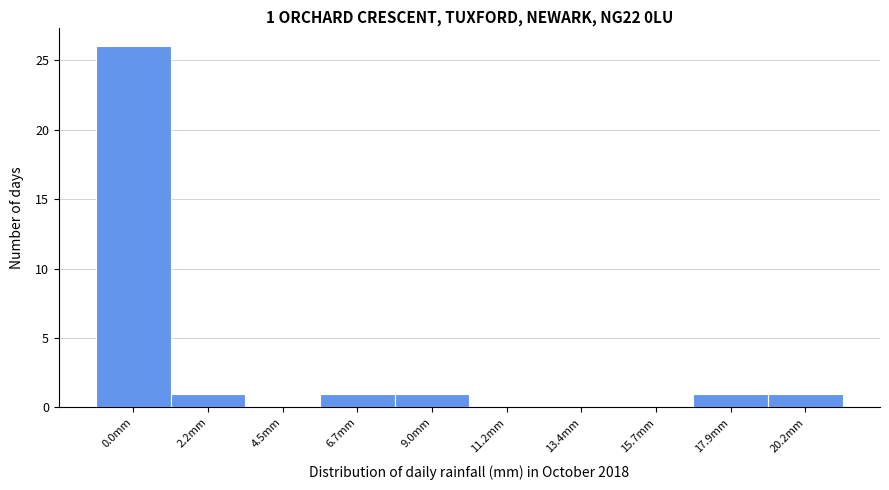

Reading left to right, transcribe all the data shown in this chart.

0.0mm=26	2.2mm=1	4.5mm=0	6.7mm=1	9.0mm=1	11.2mm=0	13.4mm=0	15.7mm=0	17.9mm=1	20.2mm=1